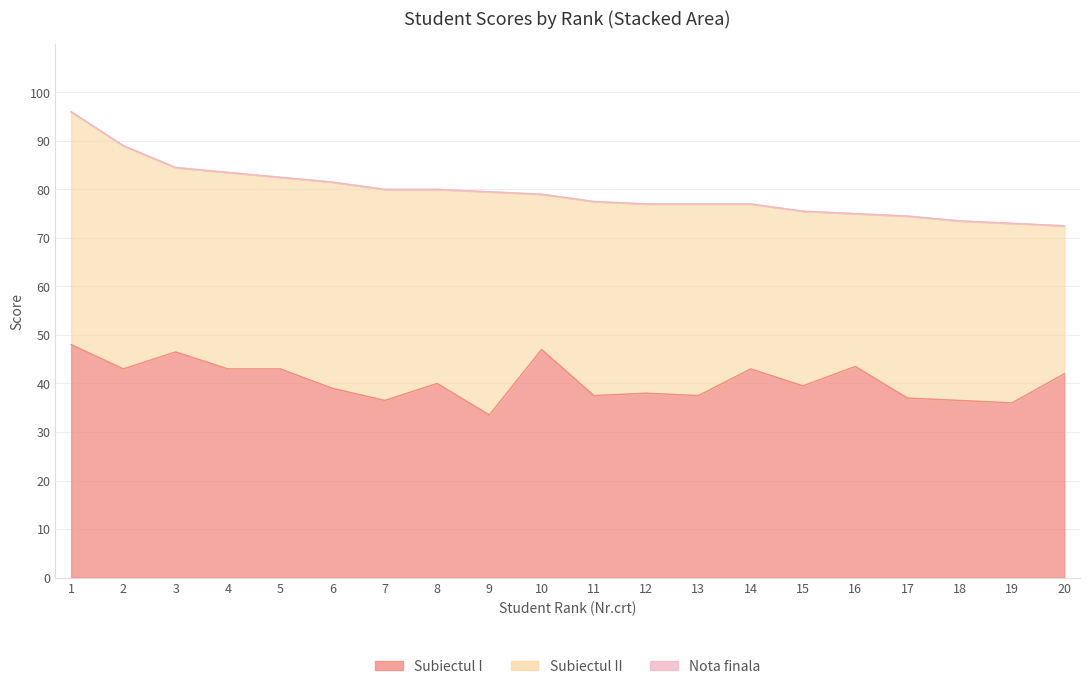

At which category does Subiectul I reach its first local peak?

3